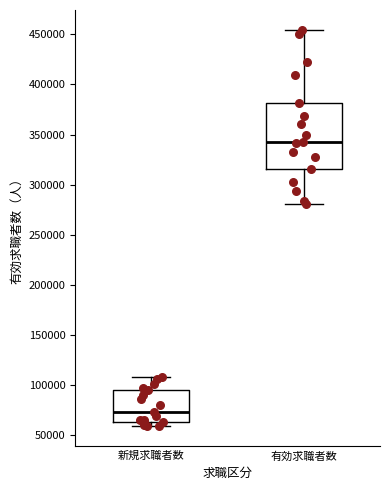

Where does the median line of the box for 新規求職者数 sit on the y-axis? The values are not printed on the chart, so give them approximately, as read against the axis.

75000